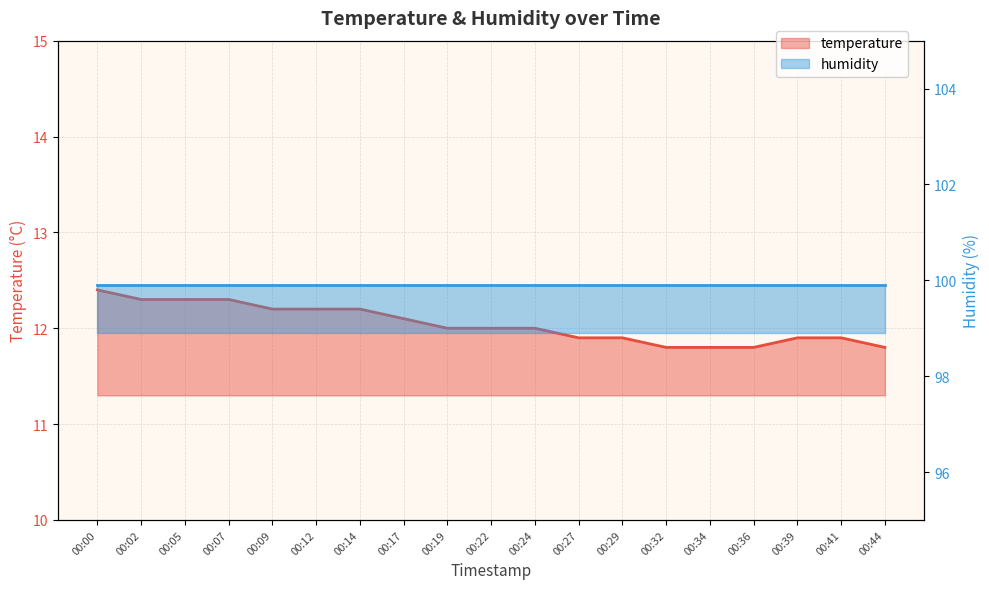

At which label is the value closest to 12?

00:19